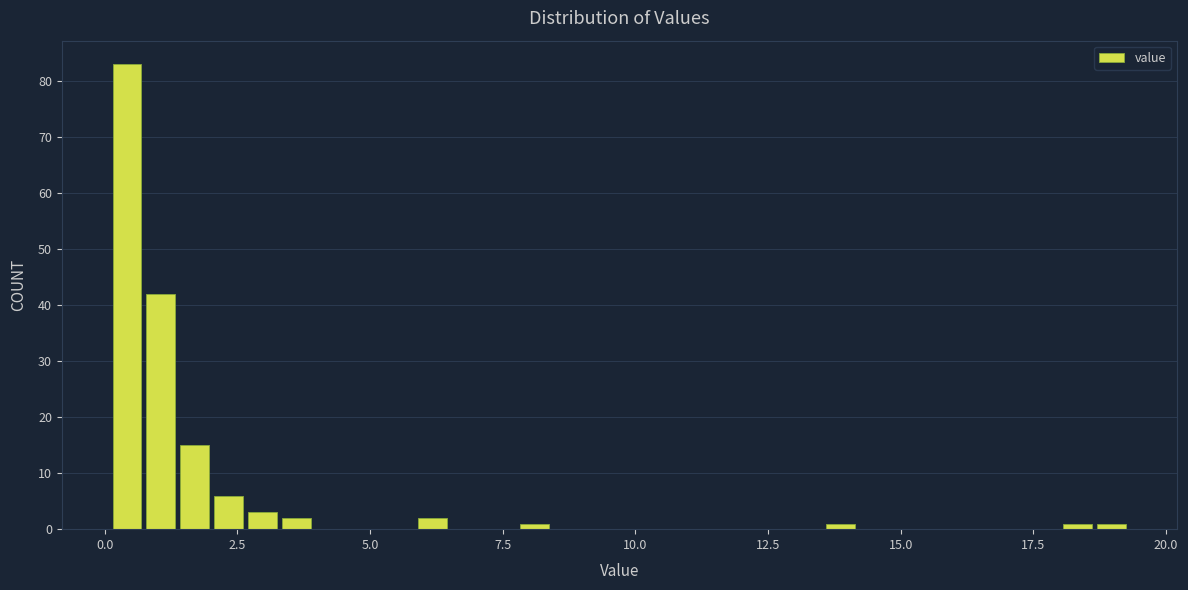

Read against the x-axis, roughly where is the centre of the tallest bar?

0.5